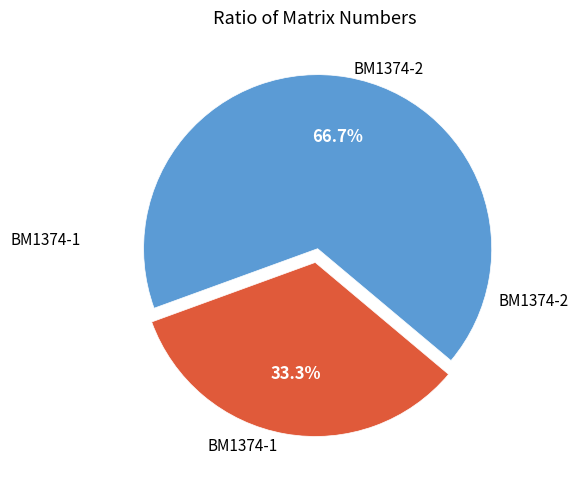

How many slices are in this pie chart?

2